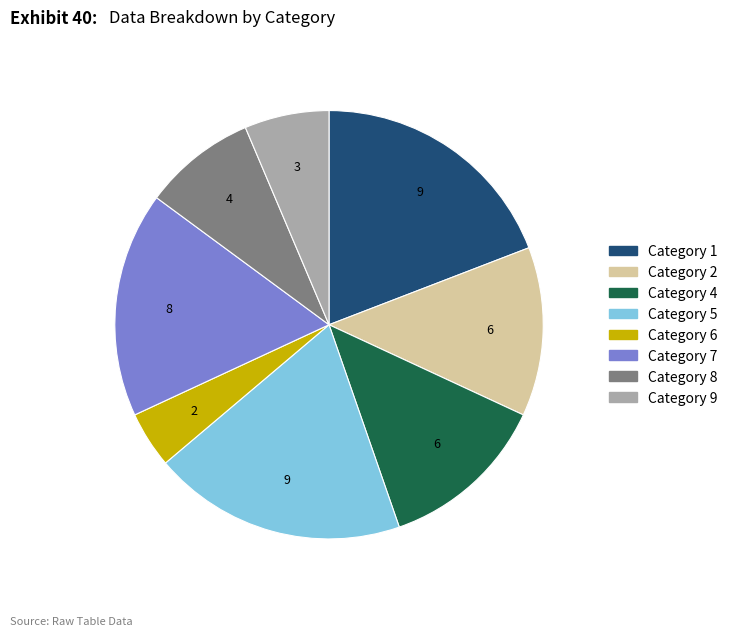

Count the number of slices in the pie.

8